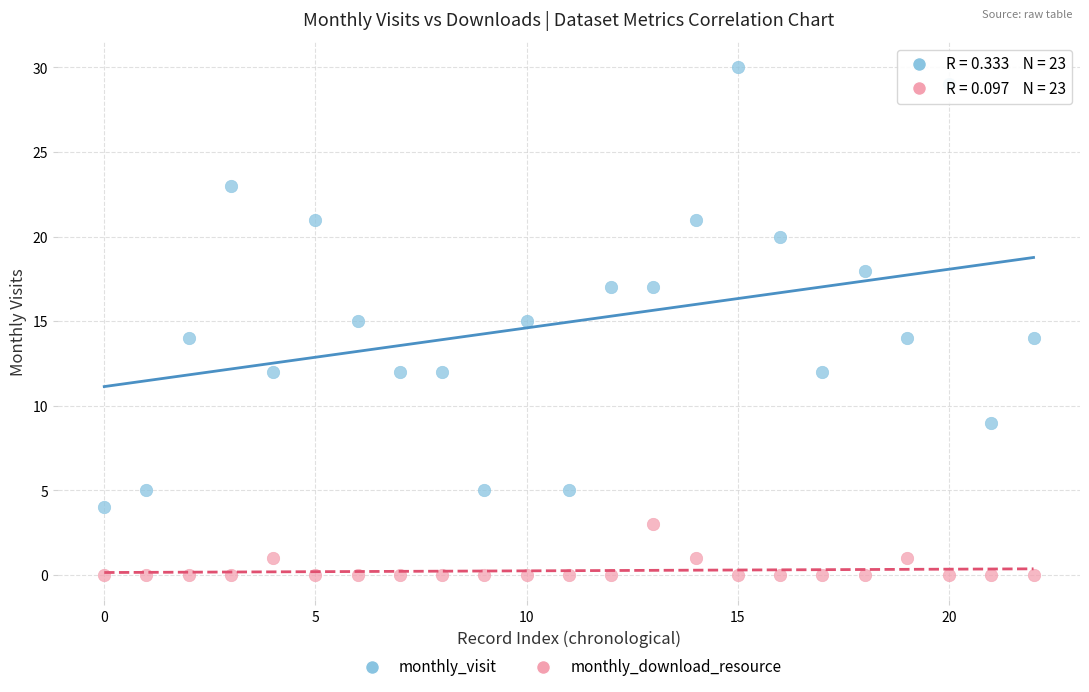

Across all data points, what is the range of Y values (max minus min)?

30